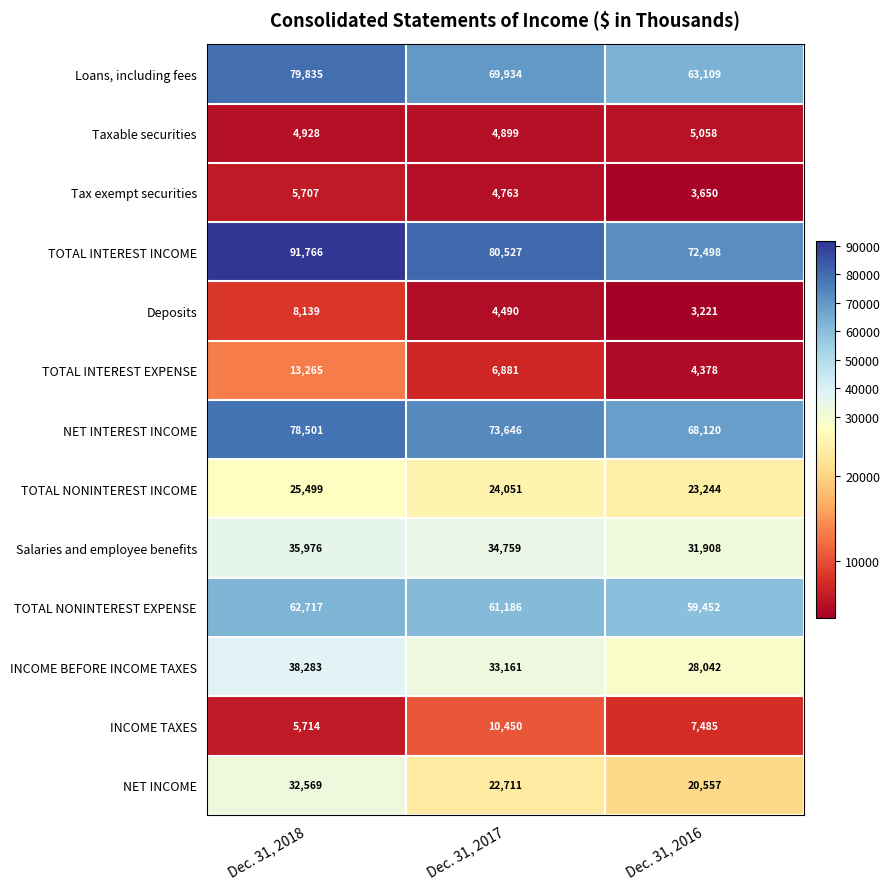

What is the sum of the NET INTEREST INCOME values at Dec. 31, 2016 and Dec. 31, 2018?

146621